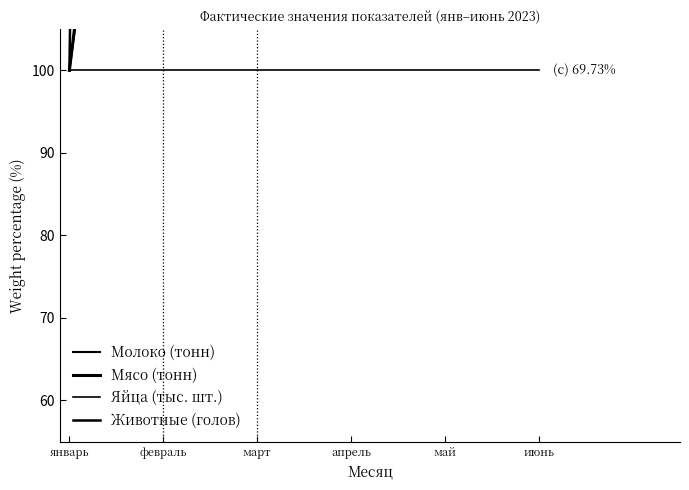

Reading left to right, transcribe all the data shown in this chart.

Молоко (тонн): 100.0	185.3	287.3	287.3	287.3	392.7
Мясо (тонн): 100.0	193.3	193.3	384.9	482.0	482.0
Яйца (тыс. шт.): 100.0	100.0	100.0	100.0	100.0	100.0
Животные (голов): 100.0	850.0	1700.0	2900.0	3450.0	4400.0